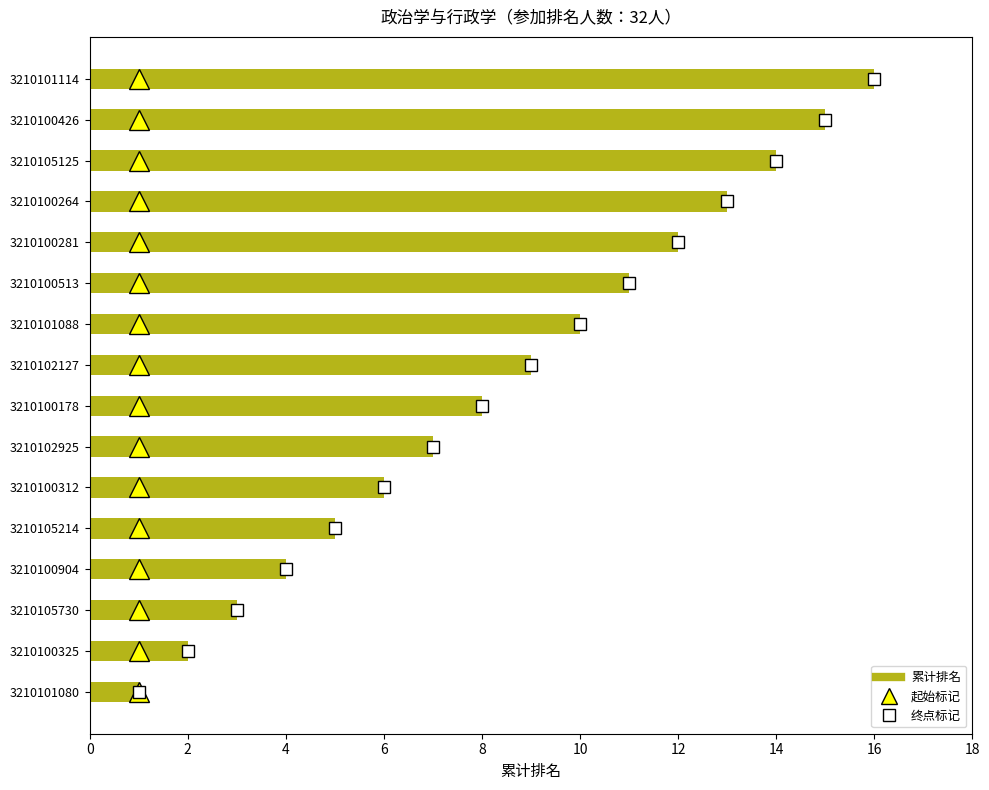

What value does the data have at 3210100281?

12